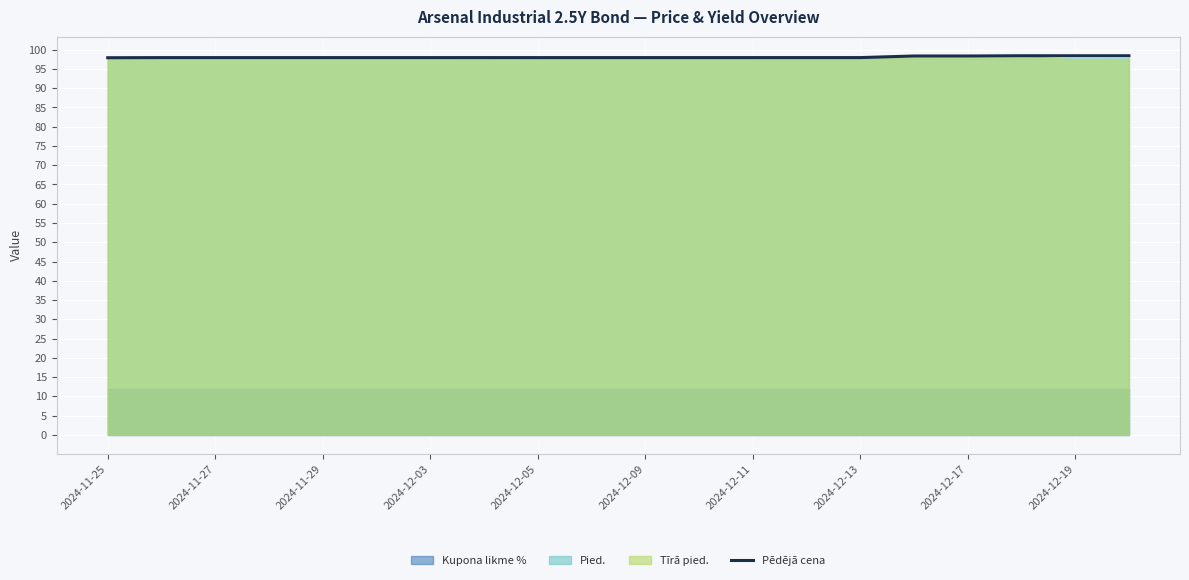

What is the minimum value for Pēdējā cena?

97.9